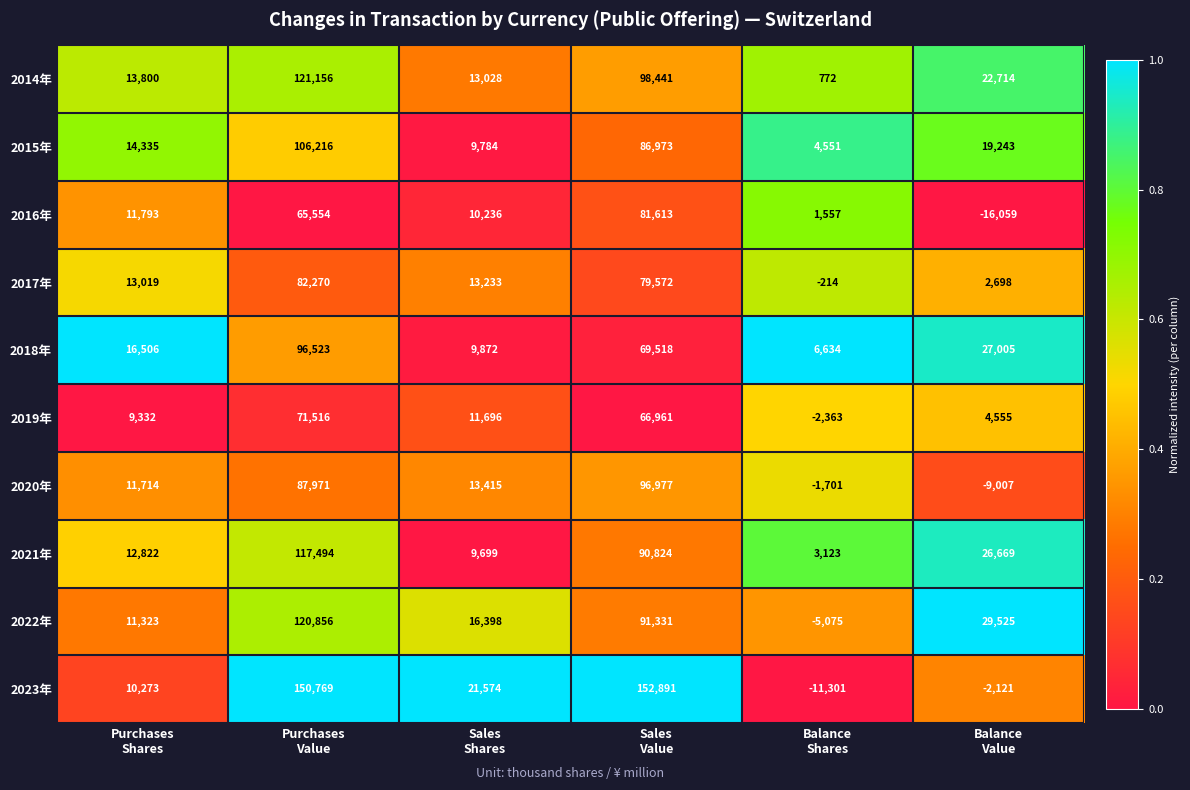

Which series has the largest total across all categories?

2023年